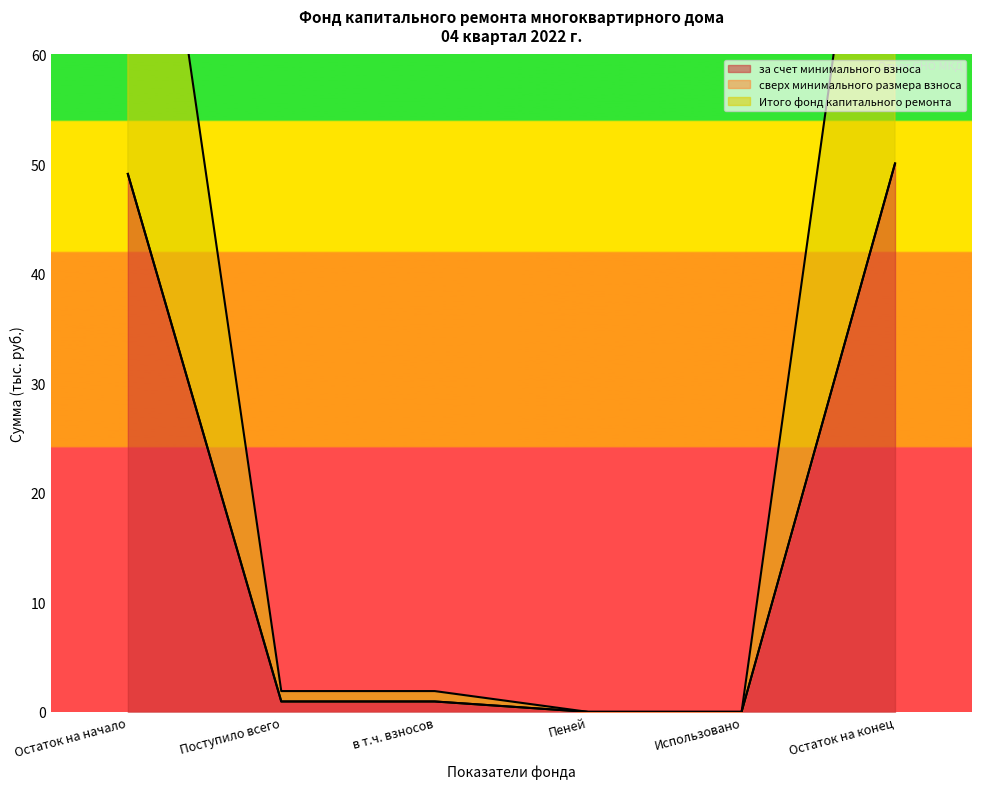

How many lines are shown in the chart?

2